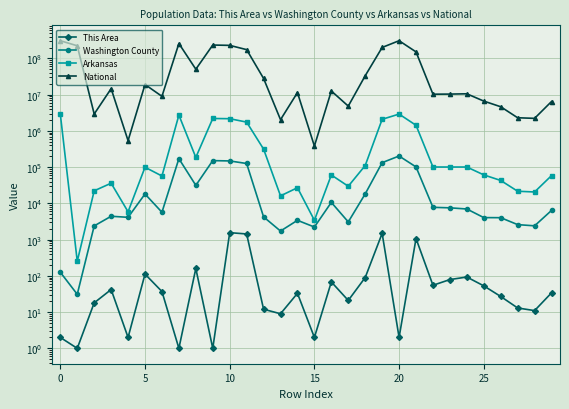

The Arkansas series shows 27062 at 14. True or false?

True